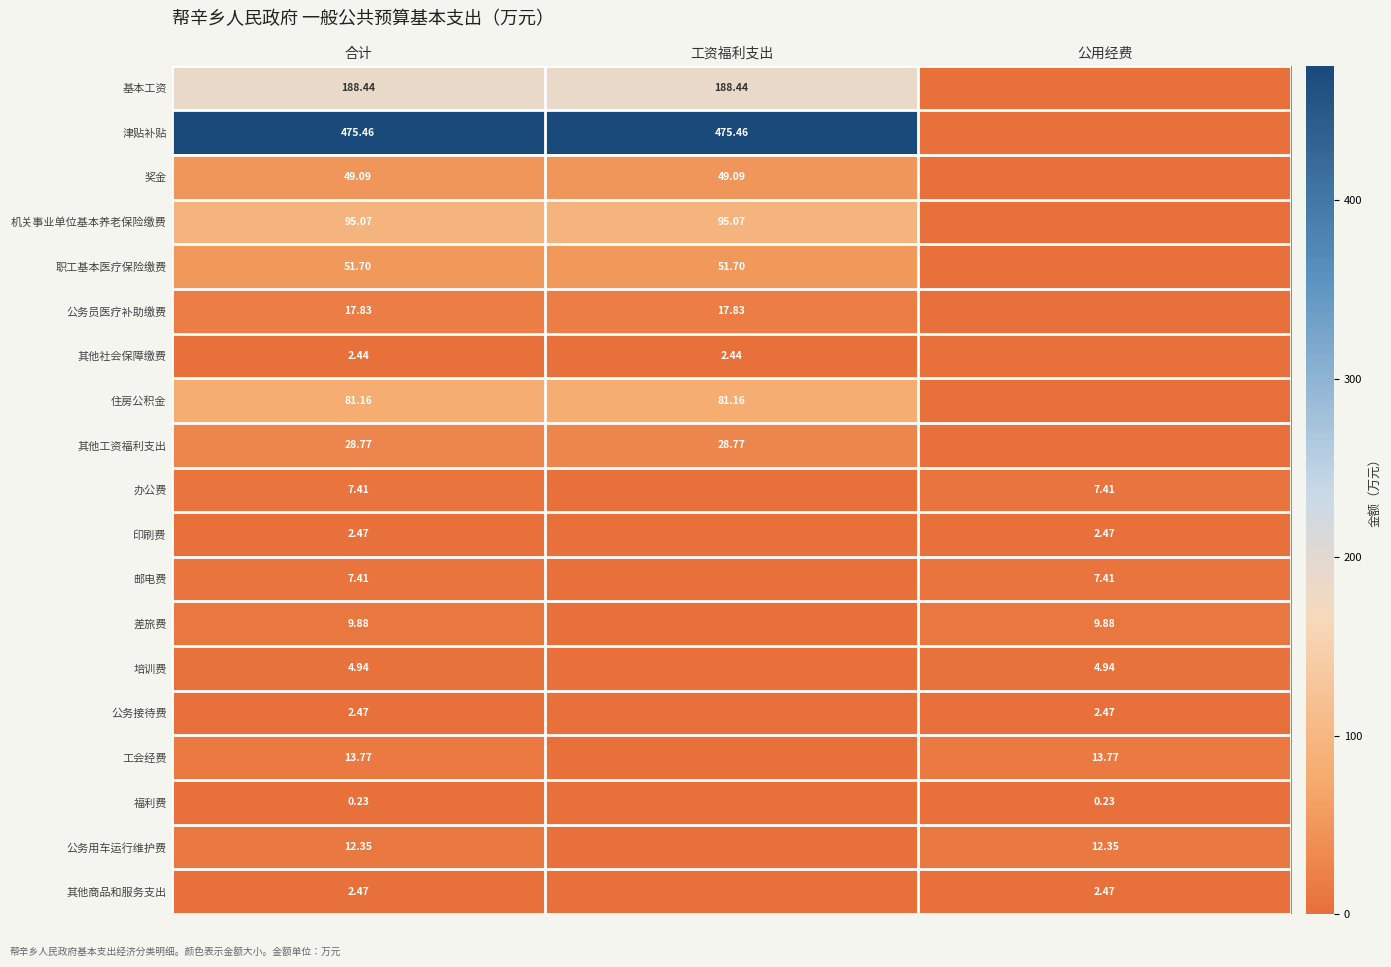

What is the sum of all 其他工资福利支出 values?

57.5